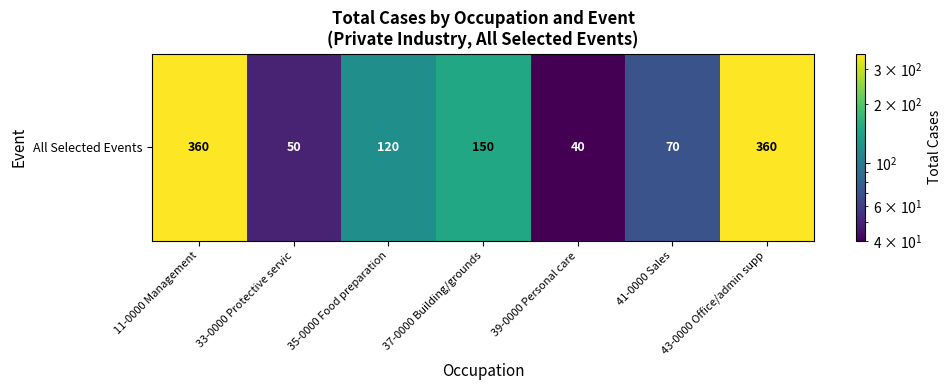

List the labels in order of value, smallest first.

39-0000 Personal care, 33-0000 Protective servic, 41-0000 Sales, 35-0000 Food preparation, 37-0000 Building/grounds, 11-0000 Management, 43-0000 Office/admin supp